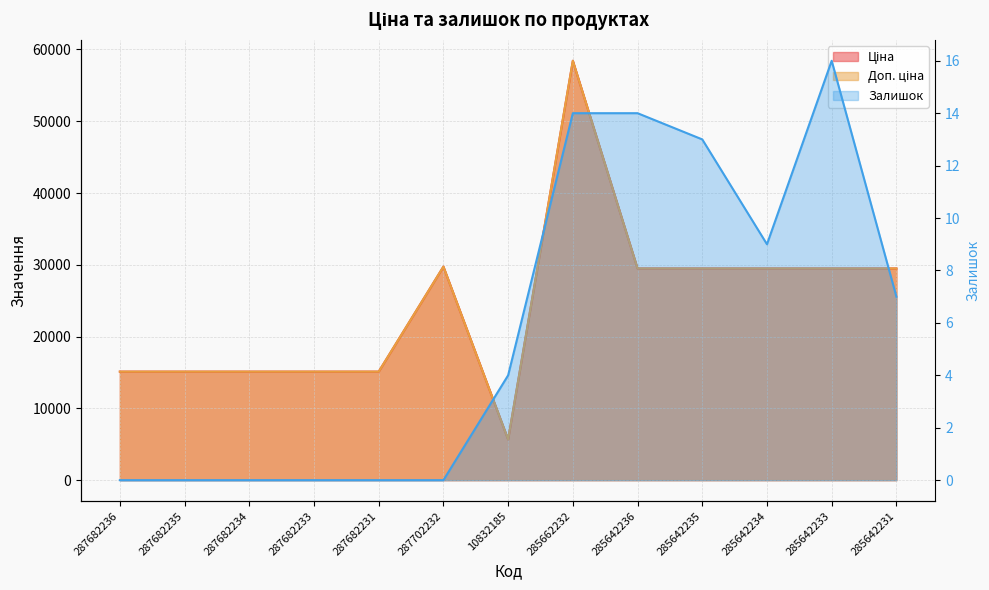

Where is the first local maximum for Залишок?

285642233